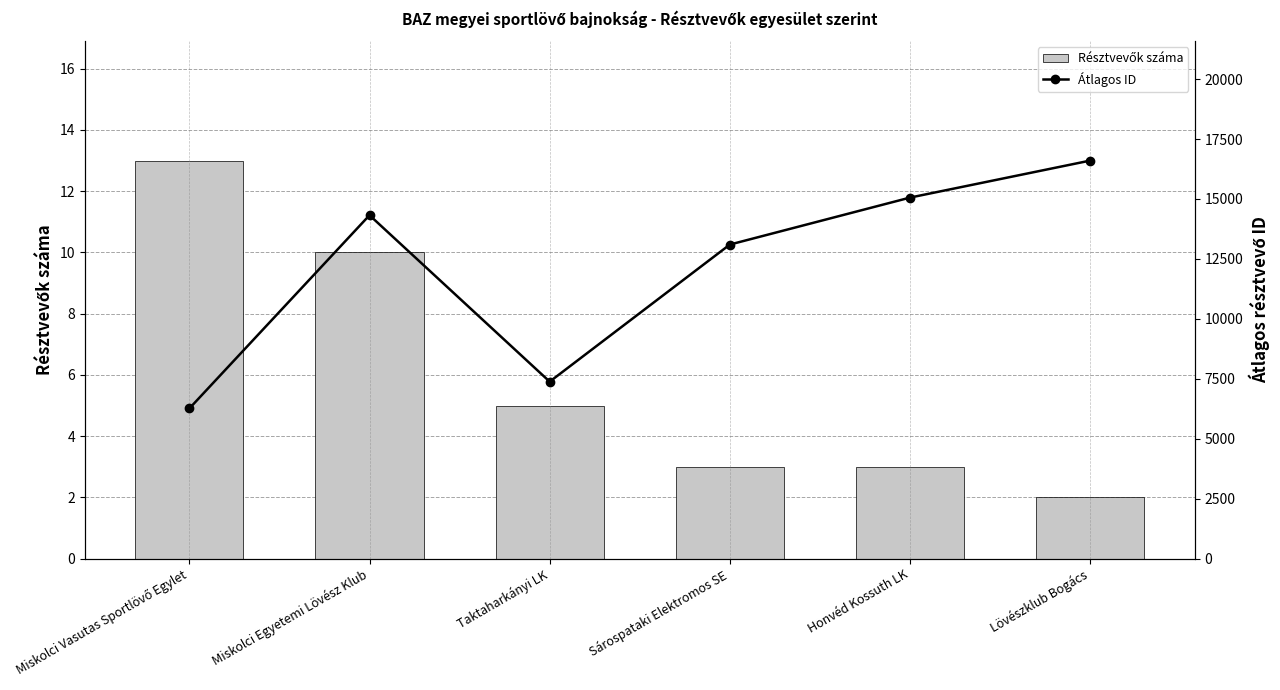

How many distinct data groups are displayed?

2